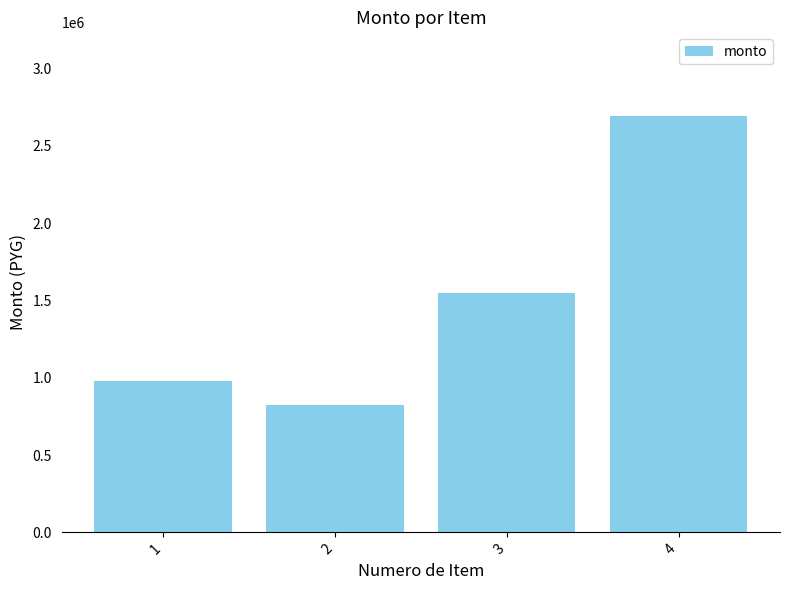

What value does the data have at 4, to the nearest 50?

2695000